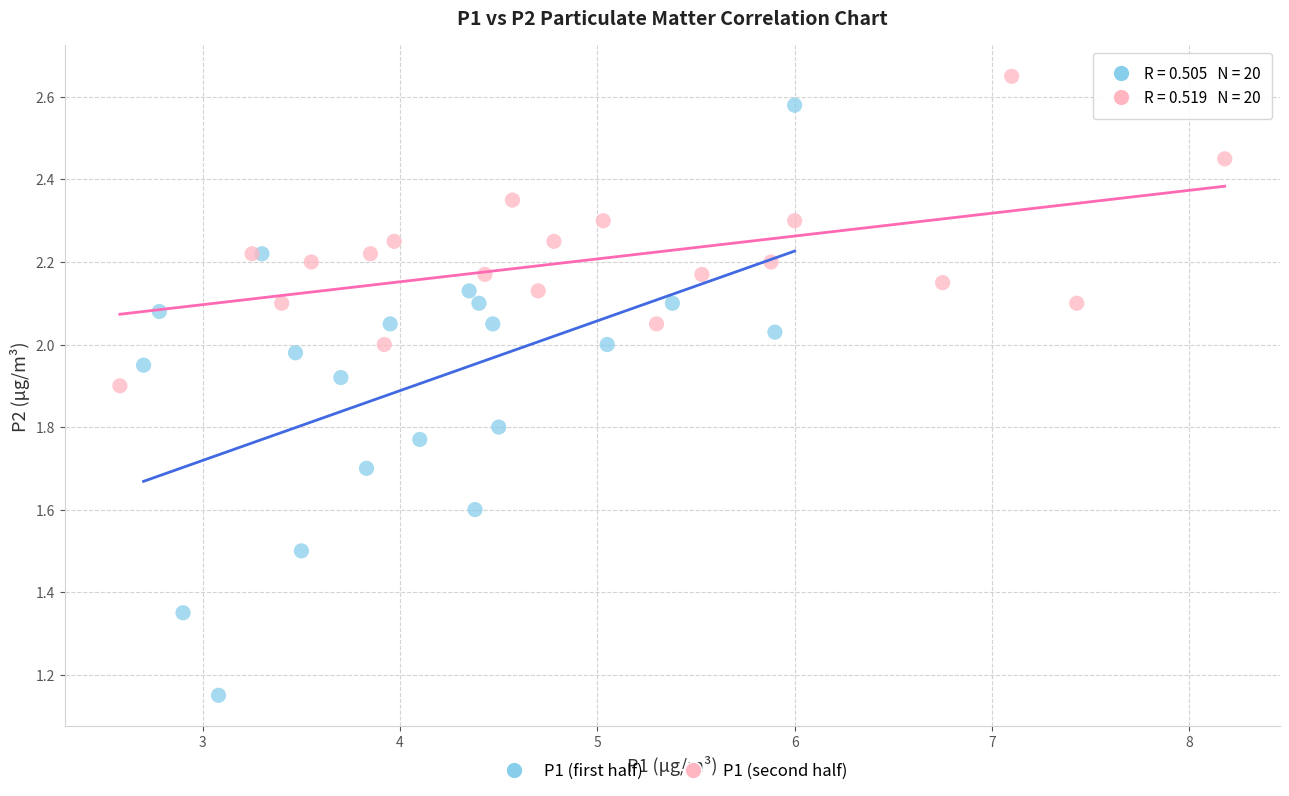

What are all the series names shown in the legend?

P1 (first half), P1 (second half)